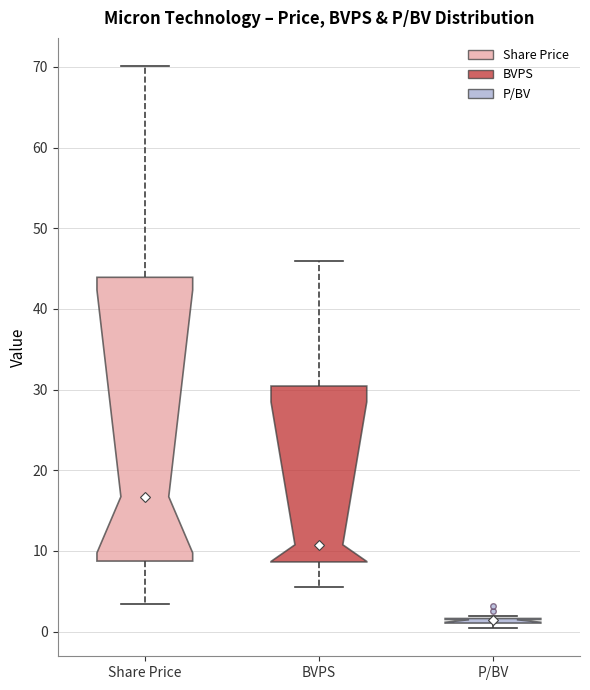

Comparing the boxes themselves (not the whiskers), which one is the tallest?

Share Price